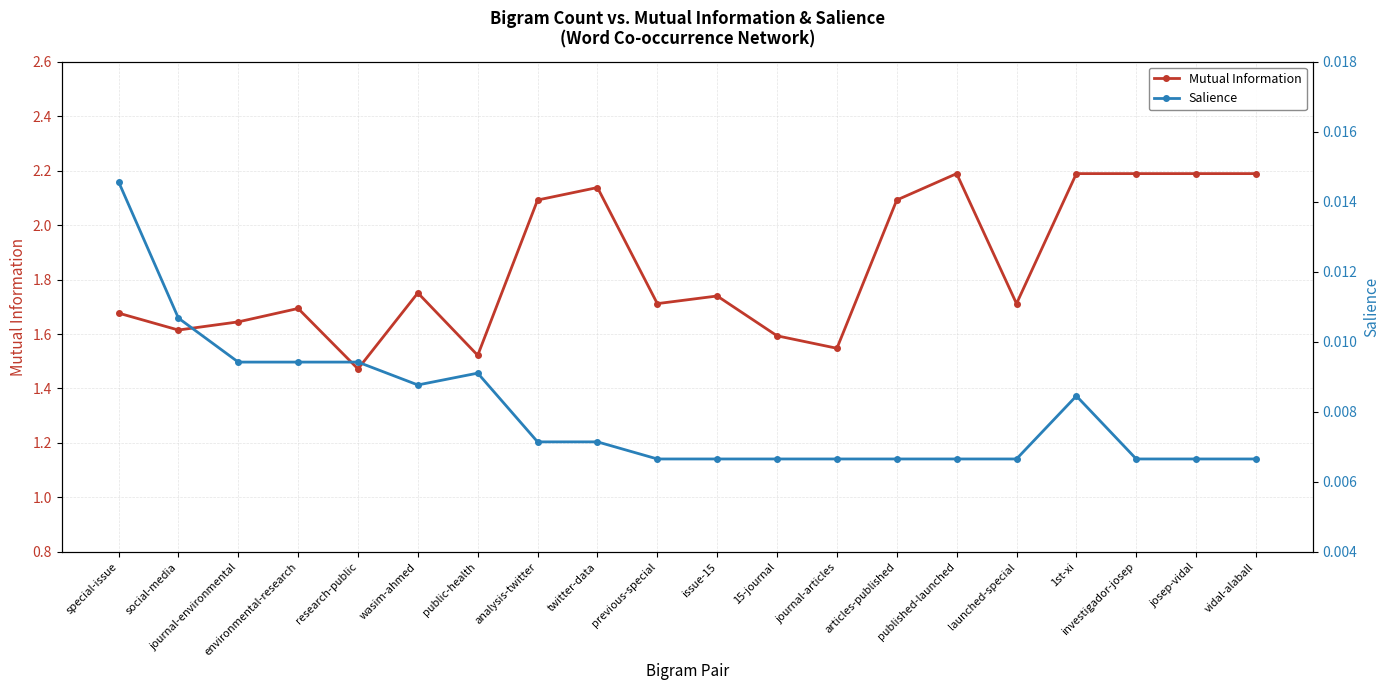

True or false: Mutual Information and Salience cross at least once.

False